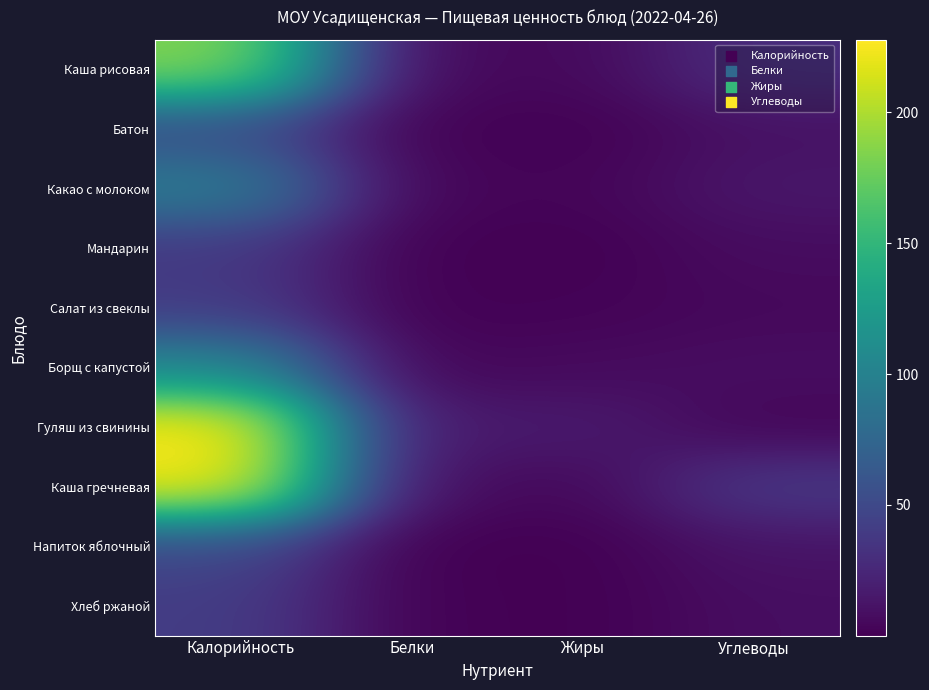

Reading left to right, transcribe all the data shown in this chart.

Каша рисовая: Калорийность=186.0	Белки=4.9	Жиры=5.2	Углеводы=29.8
Батон: Калорийность=52.4	Белки=1.5	Жиры=0.6	Углеводы=10.3
Какао с молоком: Калорийность=95.9	Белки=3.4	Жиры=2.7	Углеводы=14.2
Мандарин: Калорийность=38.0	Белки=0.8	Жиры=0.2	Углеводы=7.5
Салат из свеклы: Калорийность=39.9	Белки=0.8	Жиры=1.9	Углеводы=5.0
Борщ с капустой: Калорийность=105.4	Белки=3.3	Жиры=6.2	Углеводы=8.4
Гуляш из свинины: Калорийность=227.8	Белки=15.0	Жиры=17.2	Углеводы=3.1
Каша гречневая: Калорийность=224.3	Белки=8.4	Жиры=4.2	Углеводы=38.2
Напиток яблочный: Калорийность=49.0	Белки=0.1	Жиры=0.1	Углеводы=11.8
Хлеб ржаной: Калорийность=40.8	Белки=1.3	Жиры=0.2	Углеводы=8.5